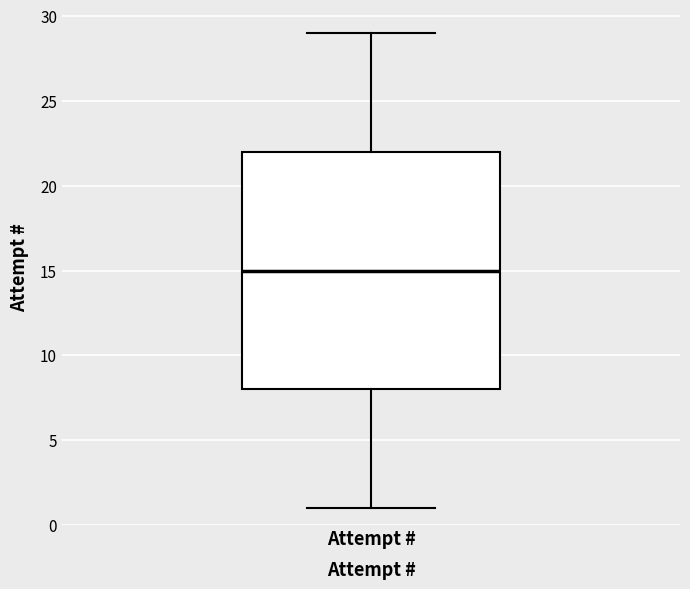

Read this box plot against the y-axis: the position of the median line, the range covered by the box, and the ends of both whiskers. The values are not printed on the chart, so give them approximately, as read against the axis.

median 15, box 8 to 22, whiskers 1 to 29